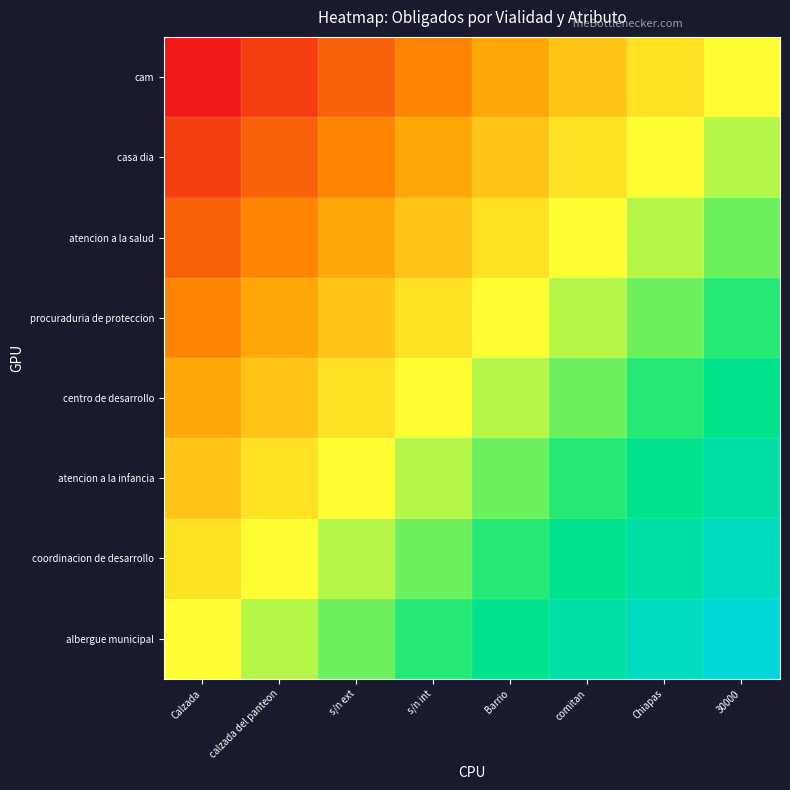

Reading left to right, list all the values displayed in this chart.

albergue municipal: Calzada=0.5	calzada del panteon=0.6	s/n ext=0.6	s/n int=0.7	Barrio=0.8	comitan=0.9	Chiapas=0.9	30000=1.0
coordinacion de desarrollo: Calzada=0.4	calzada del panteon=0.5	s/n ext=0.6	s/n int=0.6	Barrio=0.7	comitan=0.8	Chiapas=0.9	30000=0.9
atencion a la infancia: Calzada=0.4	calzada del panteon=0.4	s/n ext=0.5	s/n int=0.6	Barrio=0.6	comitan=0.7	Chiapas=0.8	30000=0.9
centro de desarrollo: Calzada=0.3	calzada del panteon=0.4	s/n ext=0.4	s/n int=0.5	Barrio=0.6	comitan=0.6	Chiapas=0.7	30000=0.8
procuraduria de proteccion: Calzada=0.2	calzada del panteon=0.3	s/n ext=0.4	s/n int=0.4	Barrio=0.5	comitan=0.6	Chiapas=0.6	30000=0.7
atencion a la salud: Calzada=0.1	calzada del panteon=0.2	s/n ext=0.3	s/n int=0.4	Barrio=0.4	comitan=0.5	Chiapas=0.6	30000=0.6
casa dia: Calzada=0.1	calzada del panteon=0.1	s/n ext=0.2	s/n int=0.3	Barrio=0.4	comitan=0.4	Chiapas=0.5	30000=0.6
cam: Calzada=0.0	calzada del panteon=0.1	s/n ext=0.1	s/n int=0.2	Barrio=0.3	comitan=0.4	Chiapas=0.4	30000=0.5